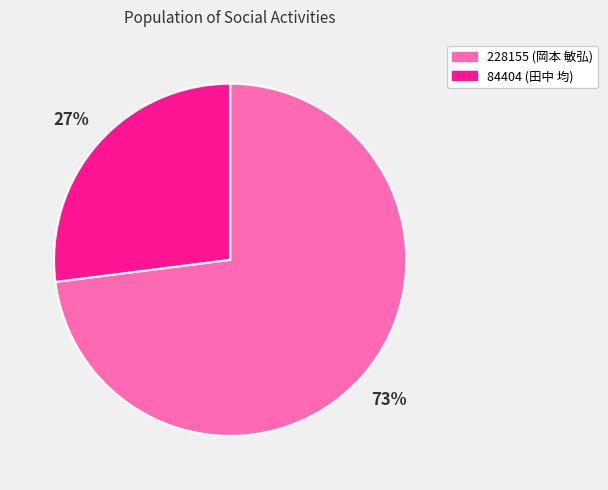

To the nearest percent, what is the combined percentage of 84404 and 228155?

100%